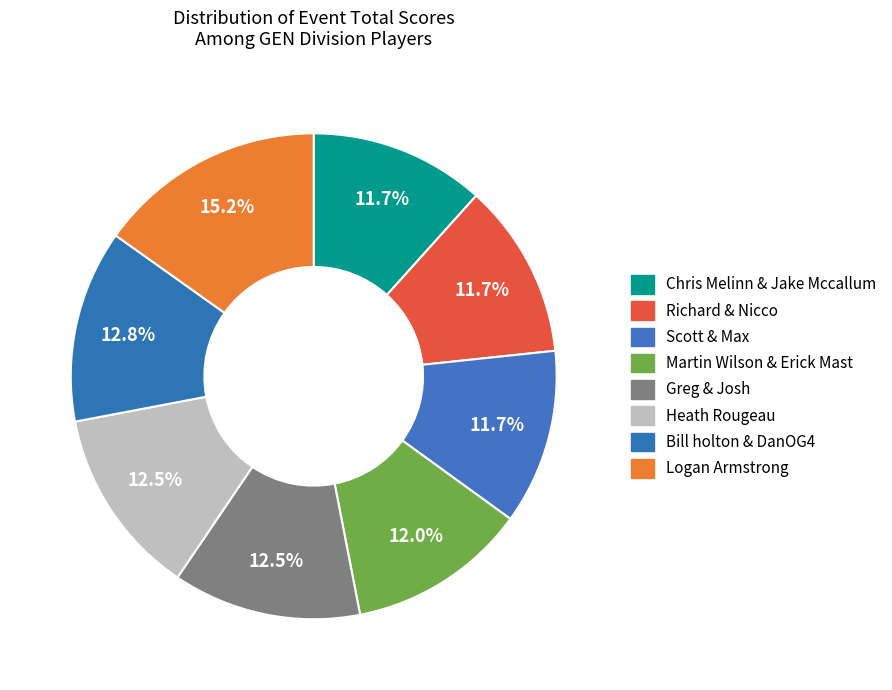

Count the number of slices in the pie.

8